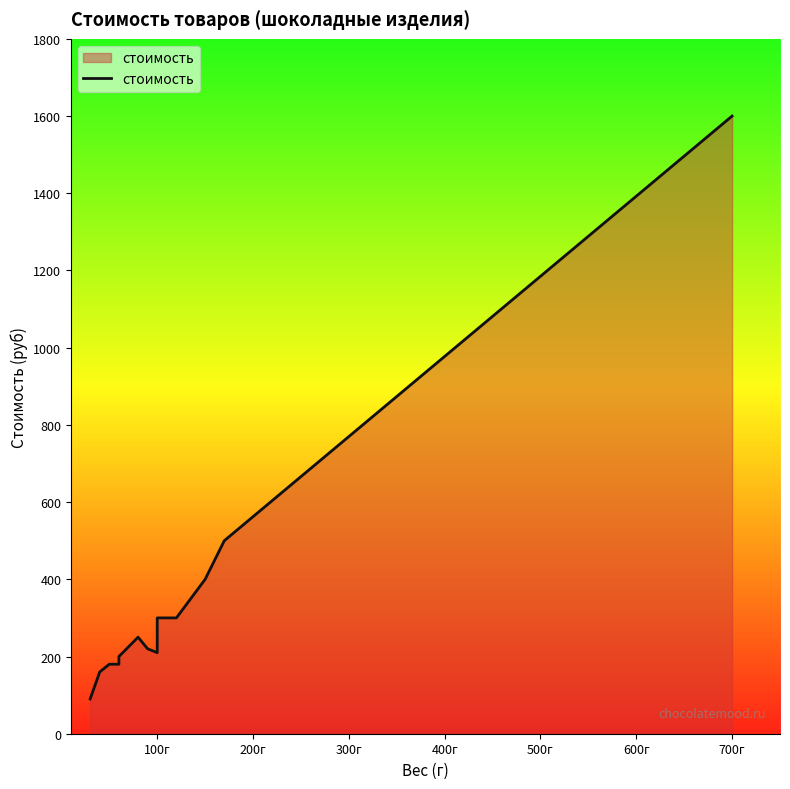

At which category does the data reach its first local valley?

100г